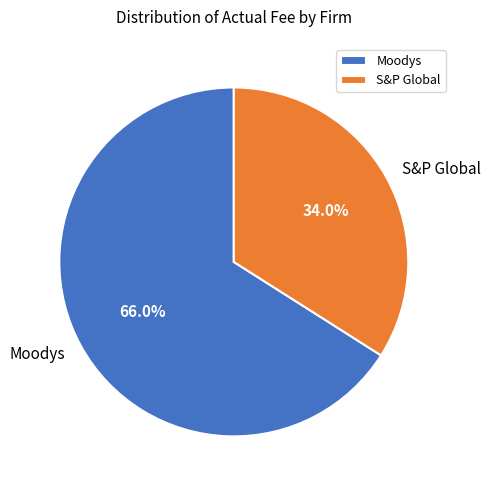

Count the number of slices in the pie.

2